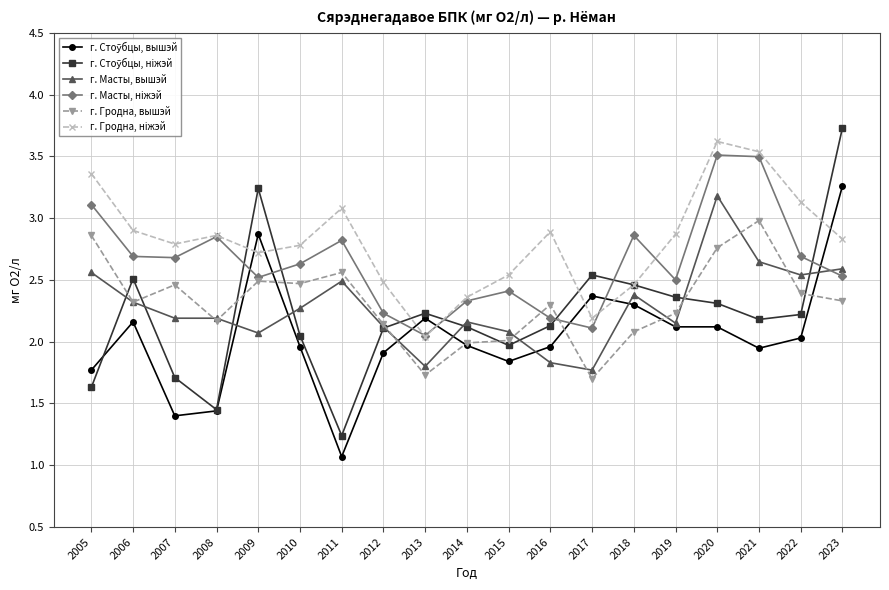

What is the minimum value shown in the chart?

1.1